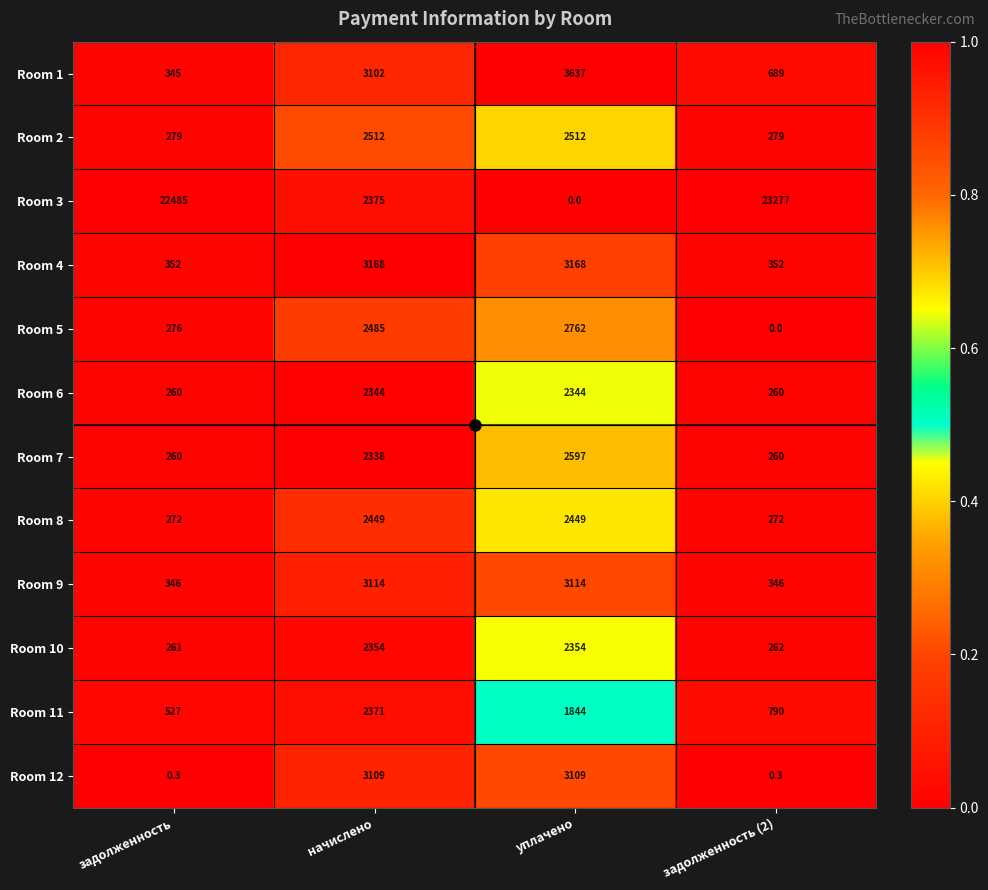

What is the difference between the maximum and minimum values in the Room 8 series?

2177.0